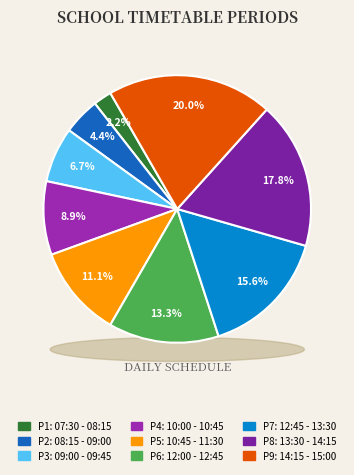

Rank the categories by value from lowest to highest.

07:30 - 08:15, 08:15 - 09:00, 09:00 - 09:45, 10:00 - 10:45, 10:45 - 11:30, 12:00 - 12:45, 12:45 - 13:30, 13:30 - 14:15, 14:15 - 15:00